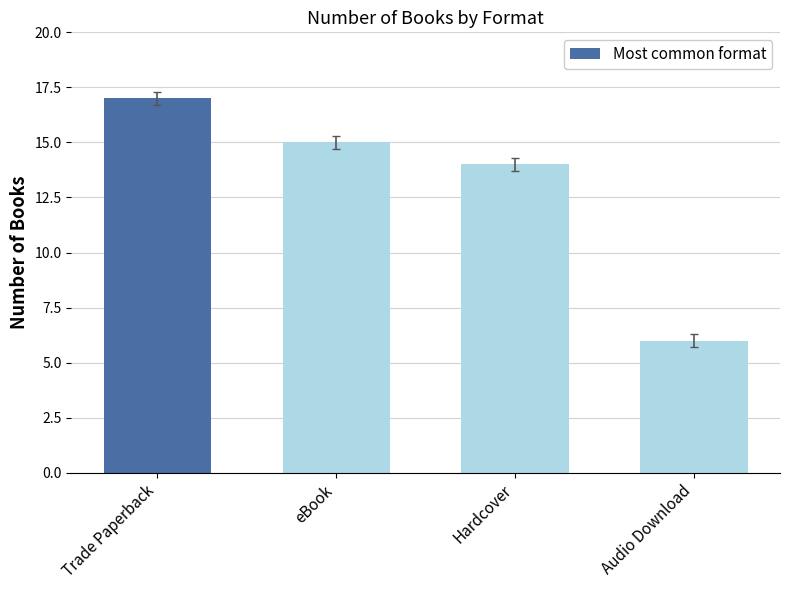

What is the label of the 2nd bar from the left?

eBook